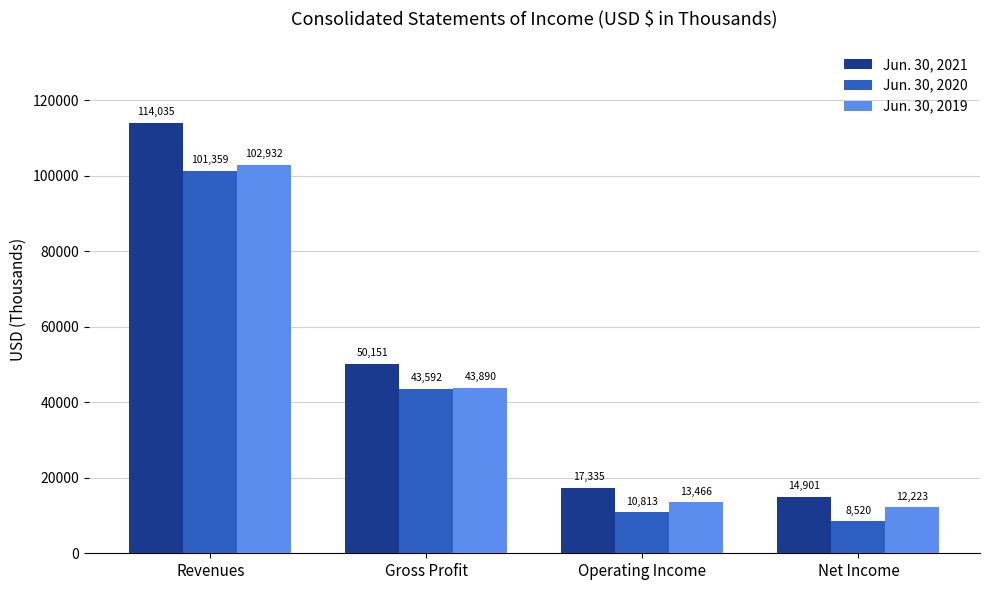

How many categories are shown in the chart?

4